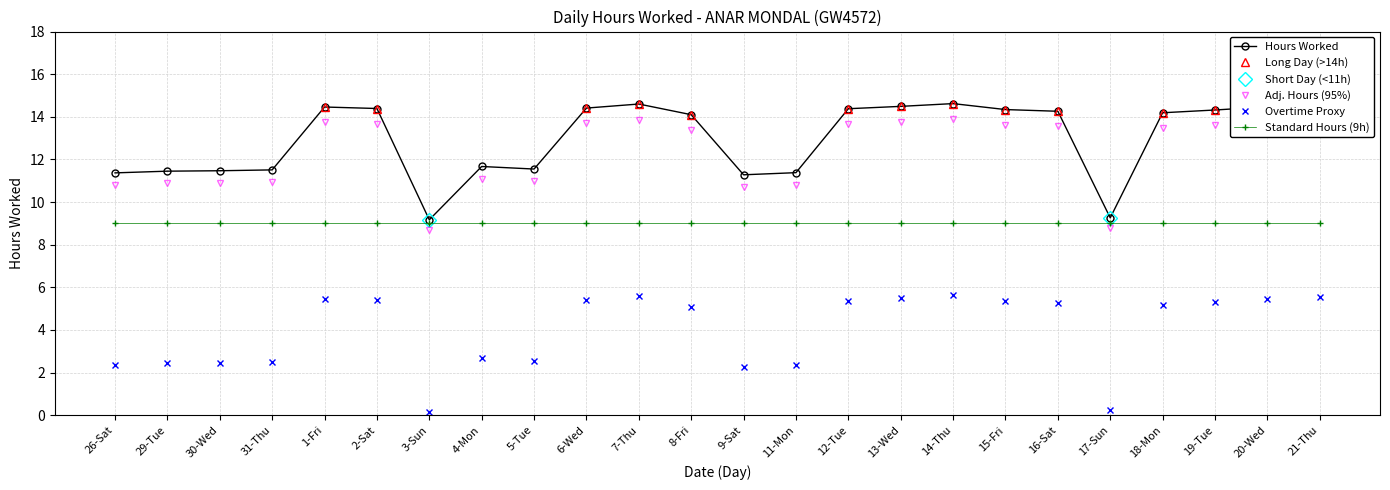

What is the sum of all values?

311.7